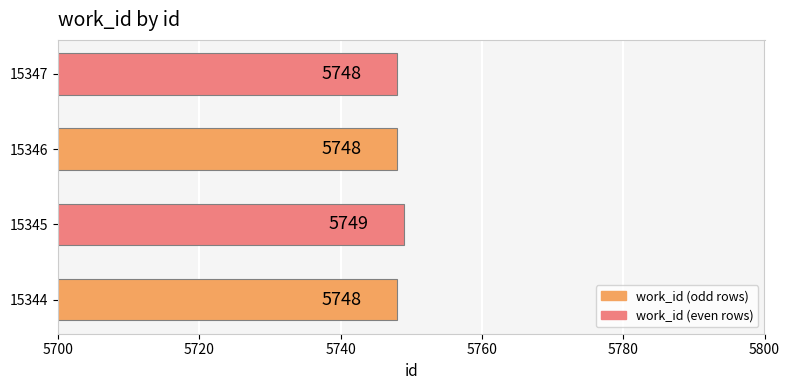

The value at 15346 is 5748. True or false?

True